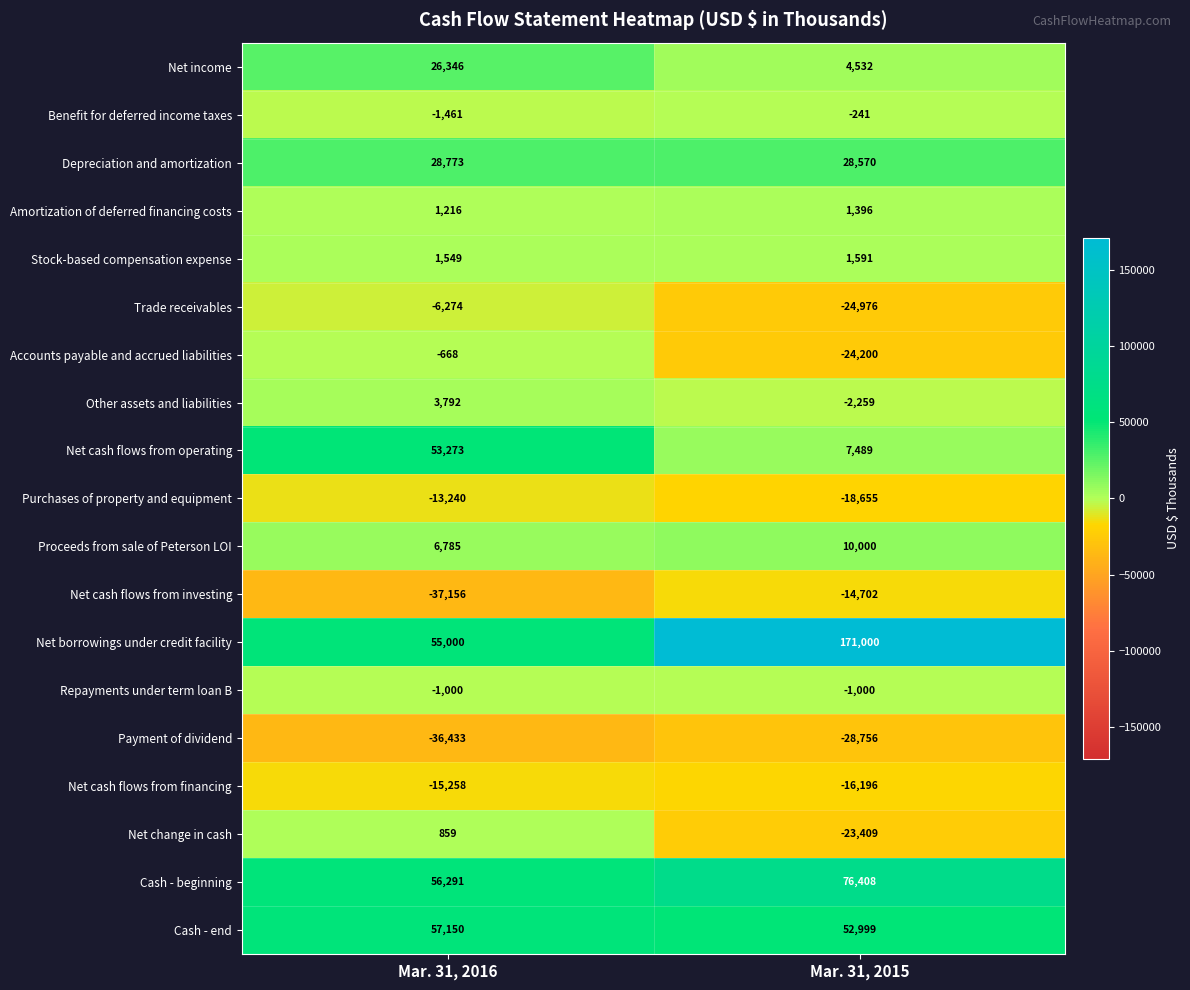

What is the spread (max minus min) of values at Mar. 31, 2016?

94306